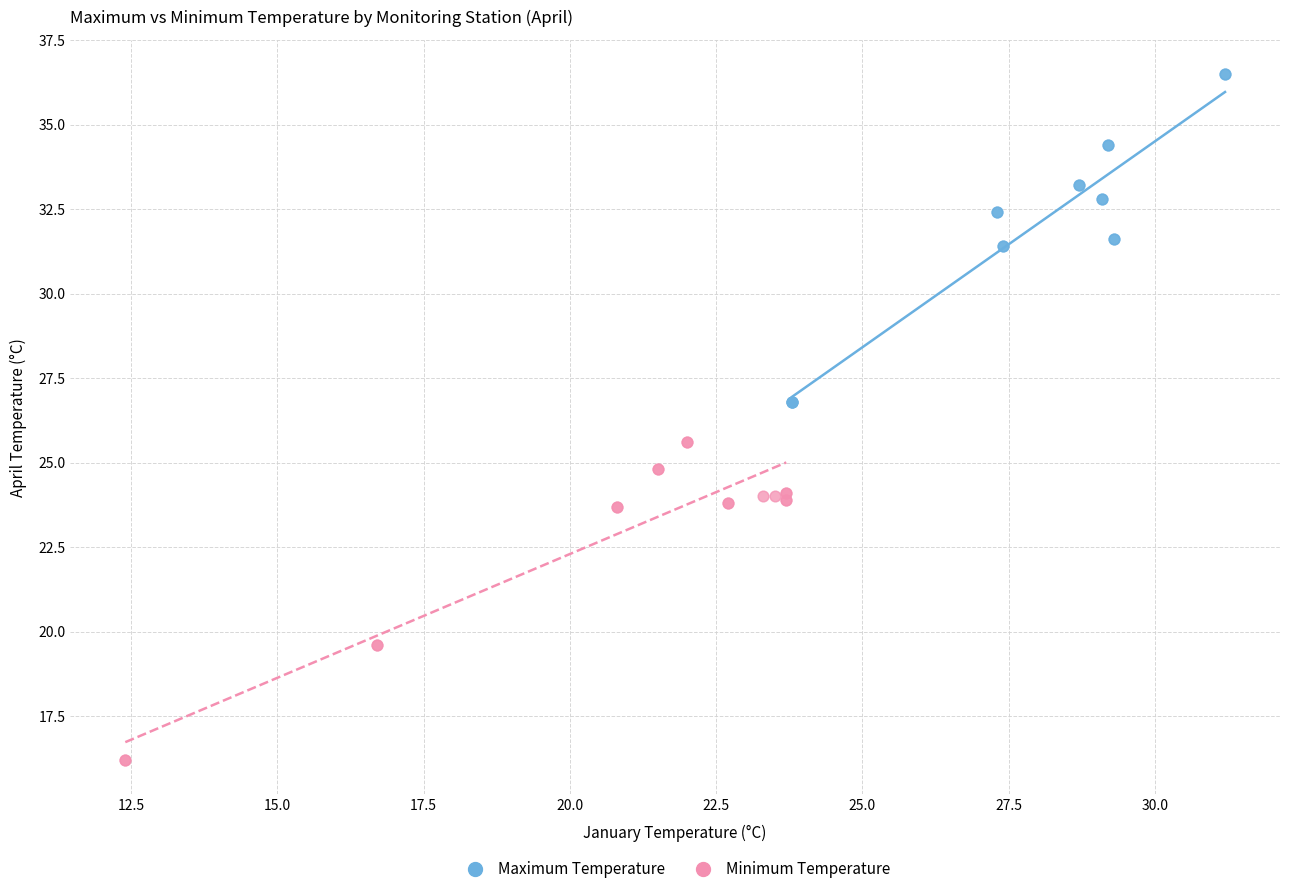

Which series contains the lowest Y value?

Minimum Temperature